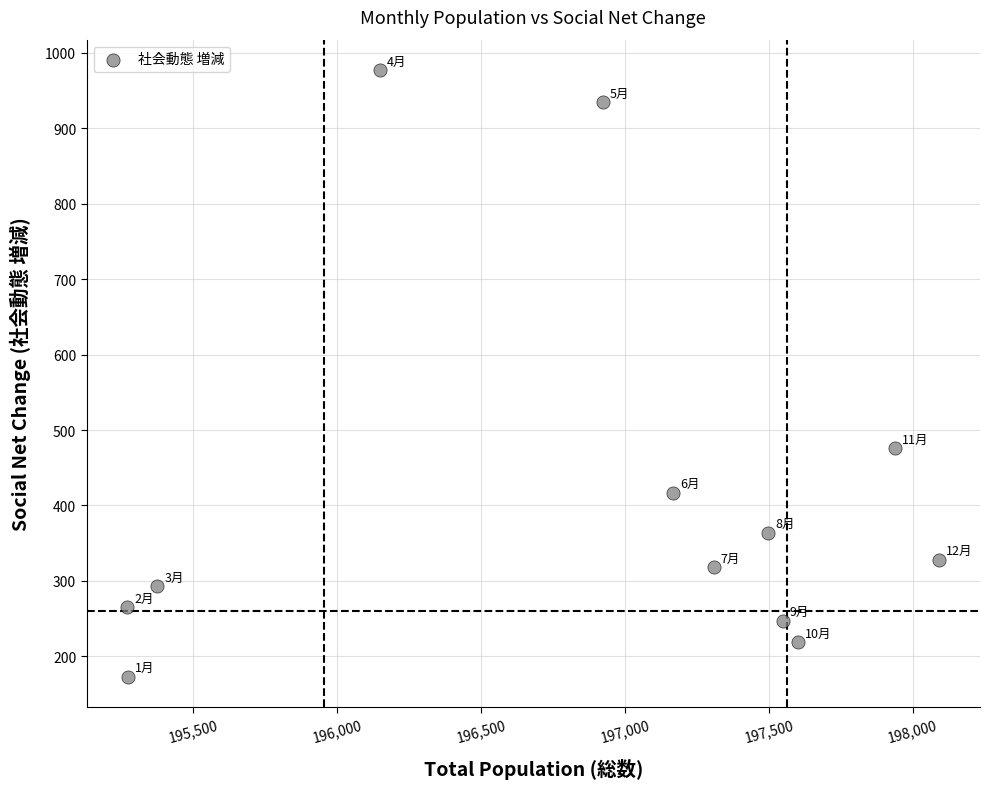

What Y value in the scatter plot is closest to 575?

476